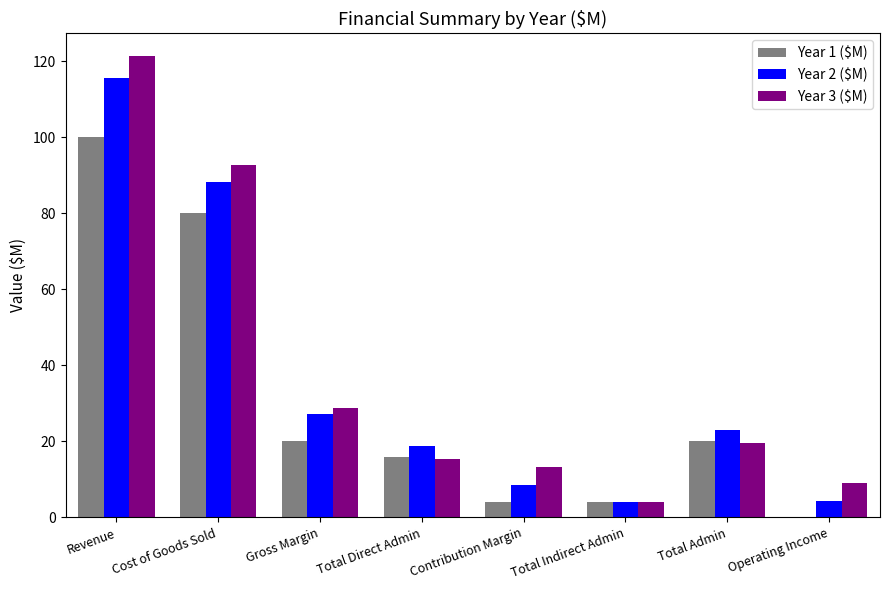

The value of Year 1 ($M) at Gross Margin is 20.0. True or false?

True